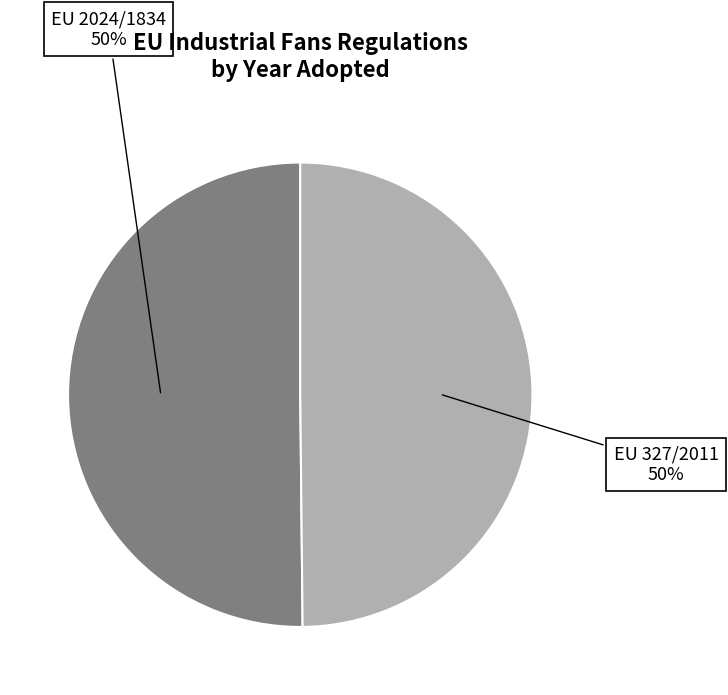

Count the number of slices in the pie.

2